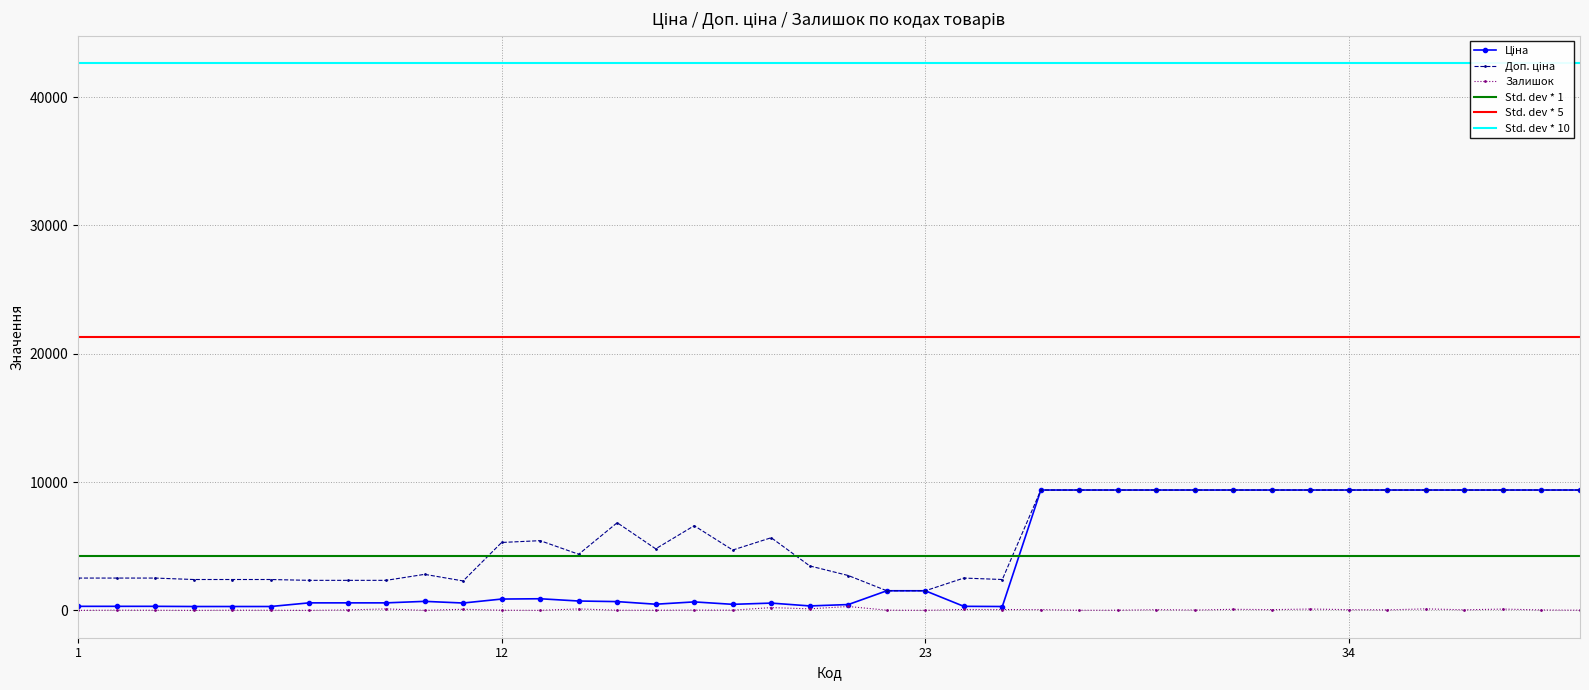

Is it true that Доп. ціна equals 12893.7 at 257261950?

False